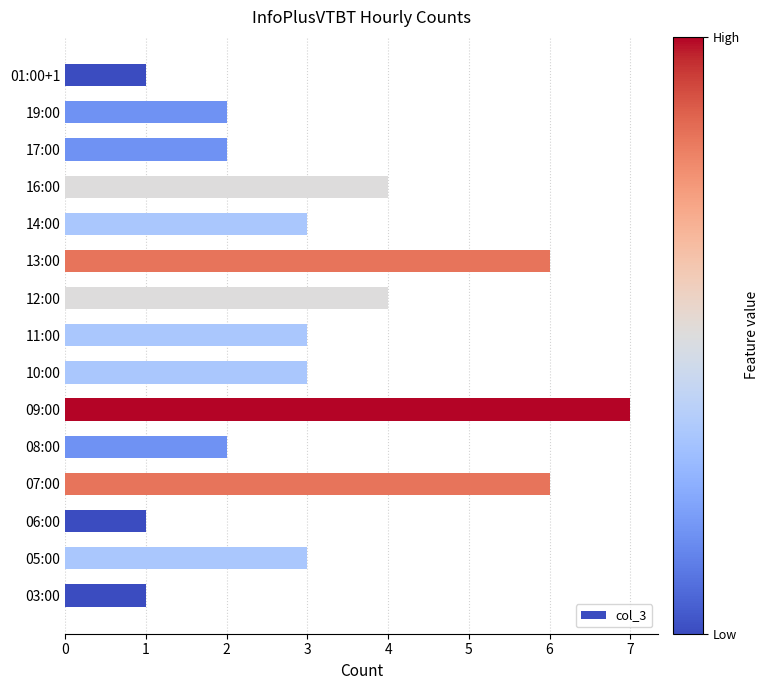

Reading bottom to top, what are all the values shown in this chart?

1	3	1	6	2	7	3	3	4	6	3	4	2	2	1